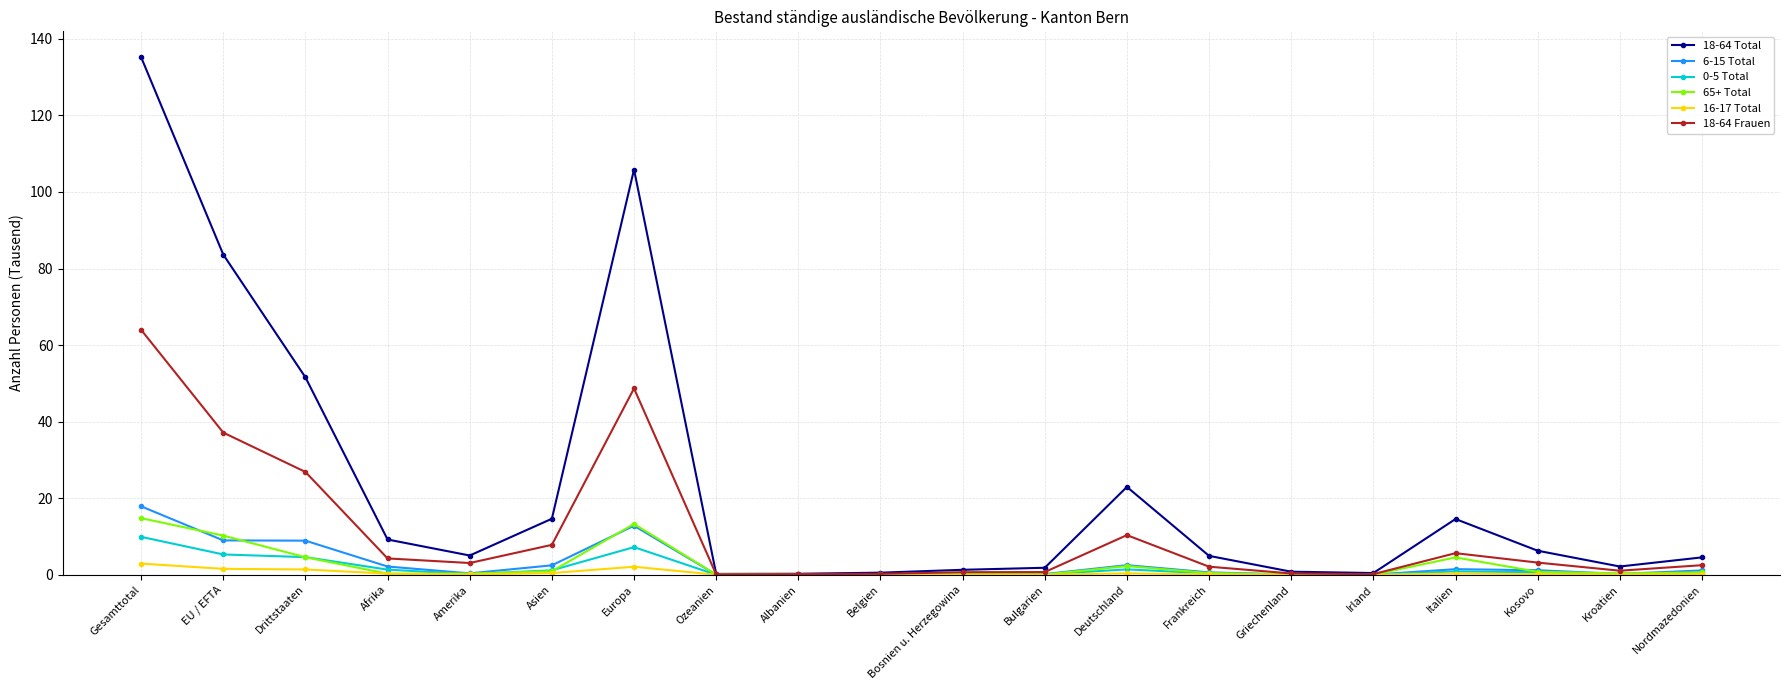

What is the total value across all series at Irland?

0.7